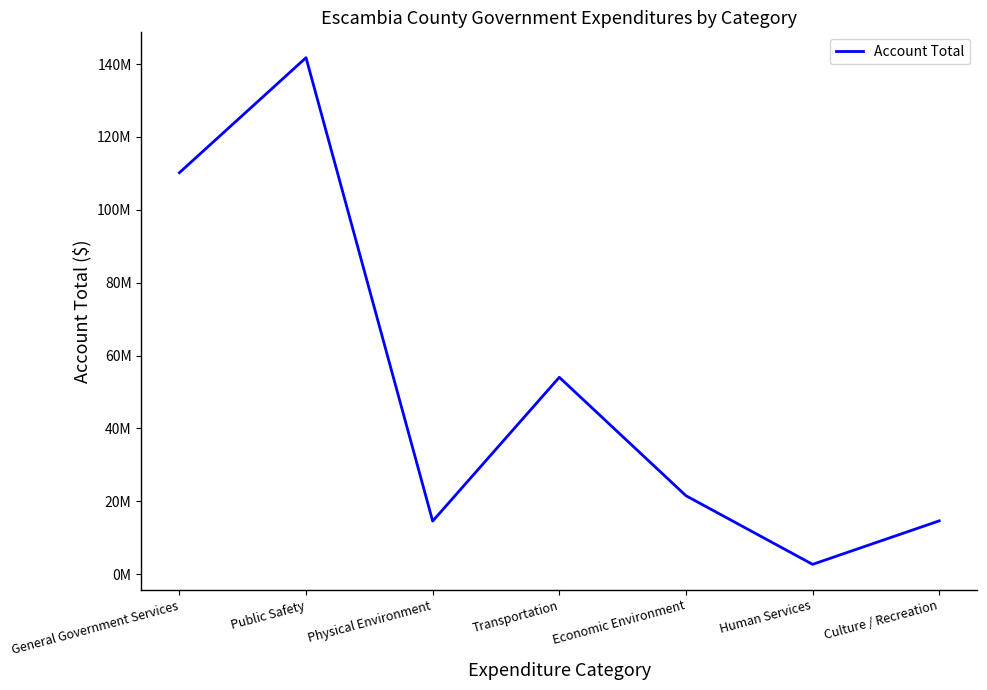

List the labels in order of value, largest first.

Public Safety, General Government Services, Transportation, Economic Environment, Culture / Recreation, Physical Environment, Human Services